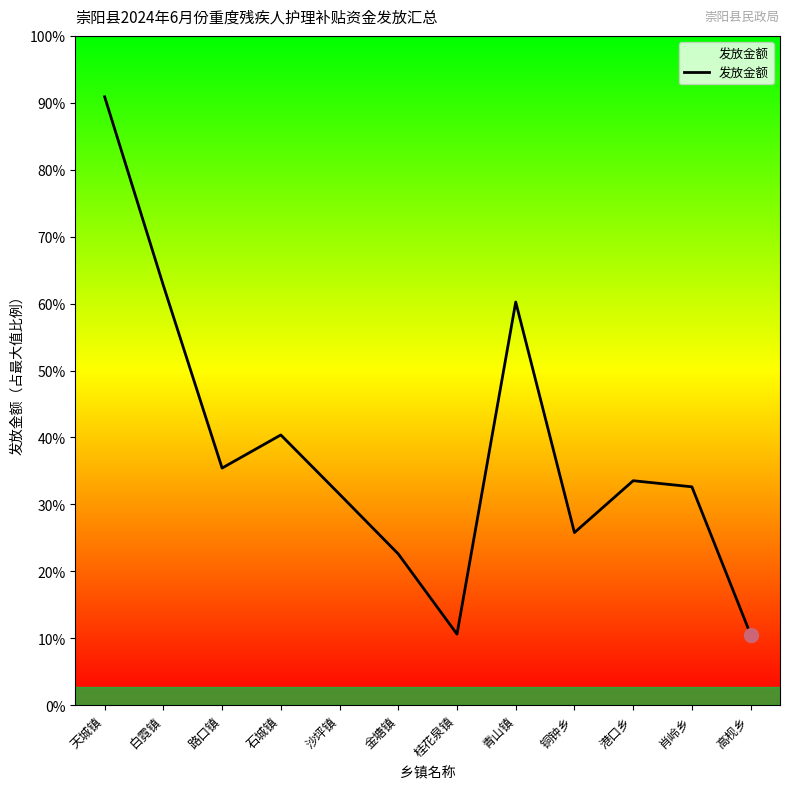

True or false: the data shows 62000 at 石城镇.

True